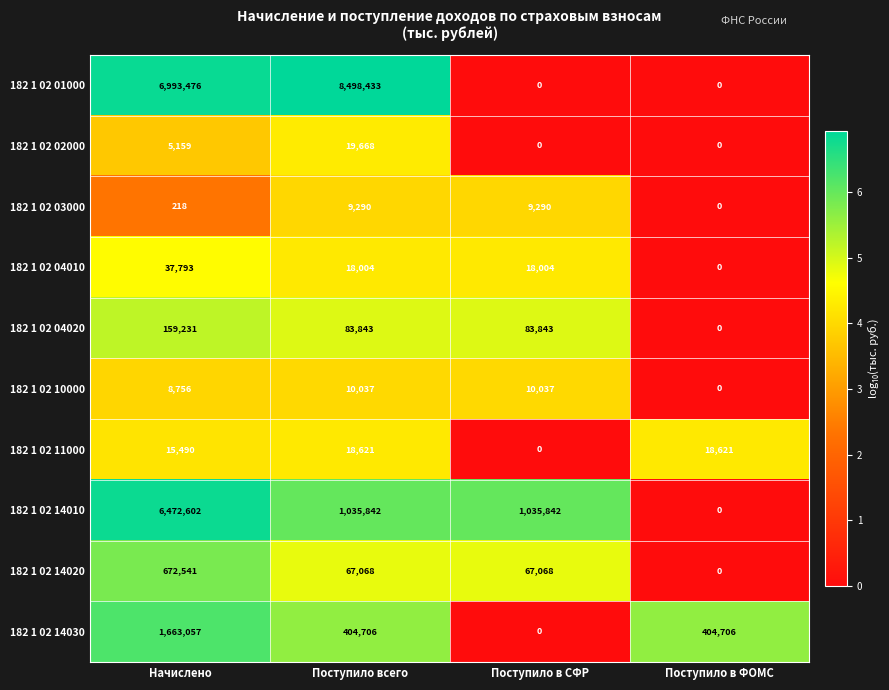

Between Начислено and Поступило в СФР, which series saw the biggest shift?

182 1 02 01000